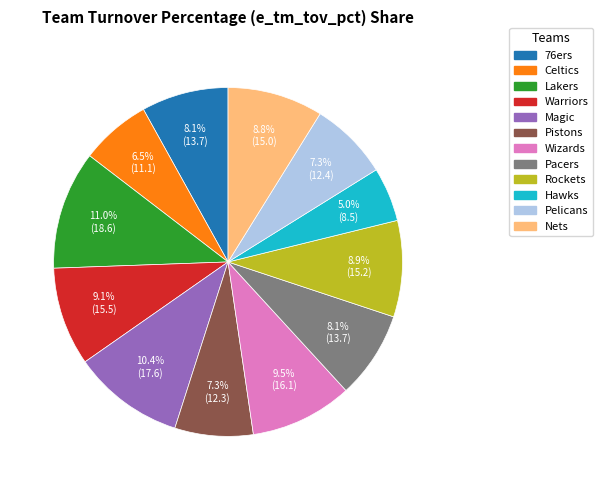

To the nearest percent, what percentage of the pie is Lakers?

11%